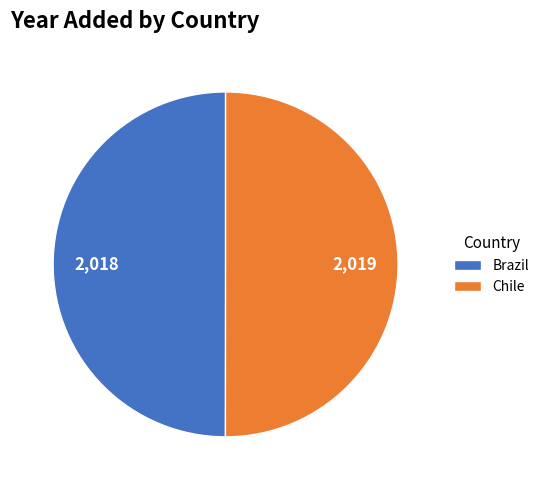

Is it true that Brazil is 50% of the pie?

True